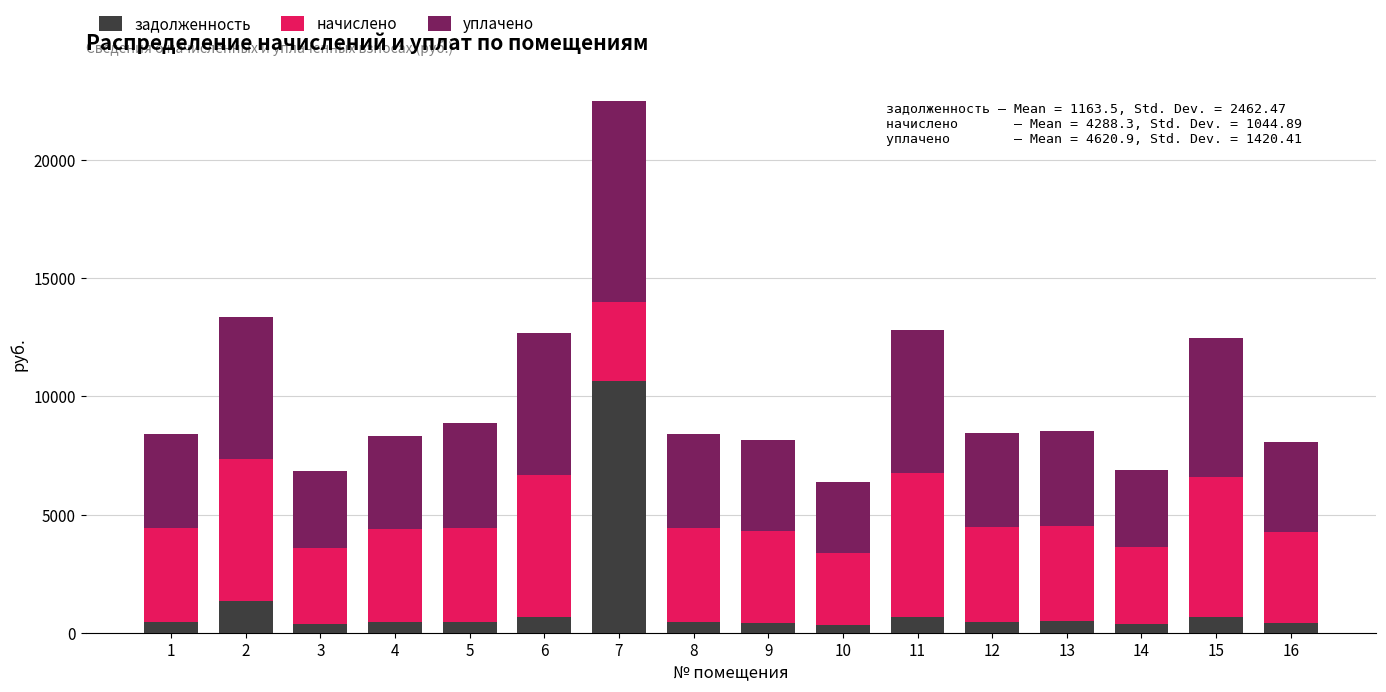

At which category is the sum across all series the highest?

7